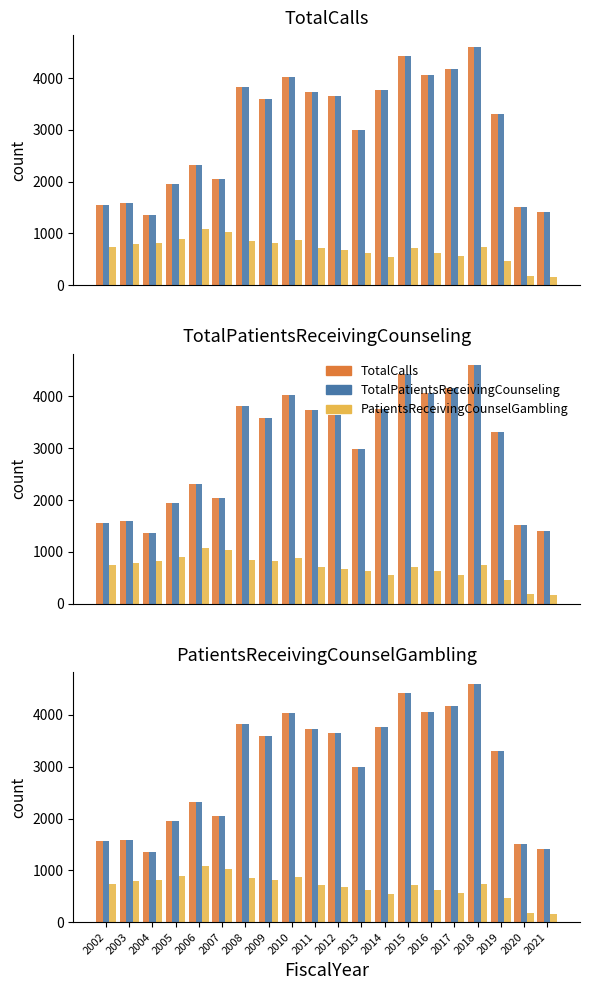

How many bars are there in total?

60